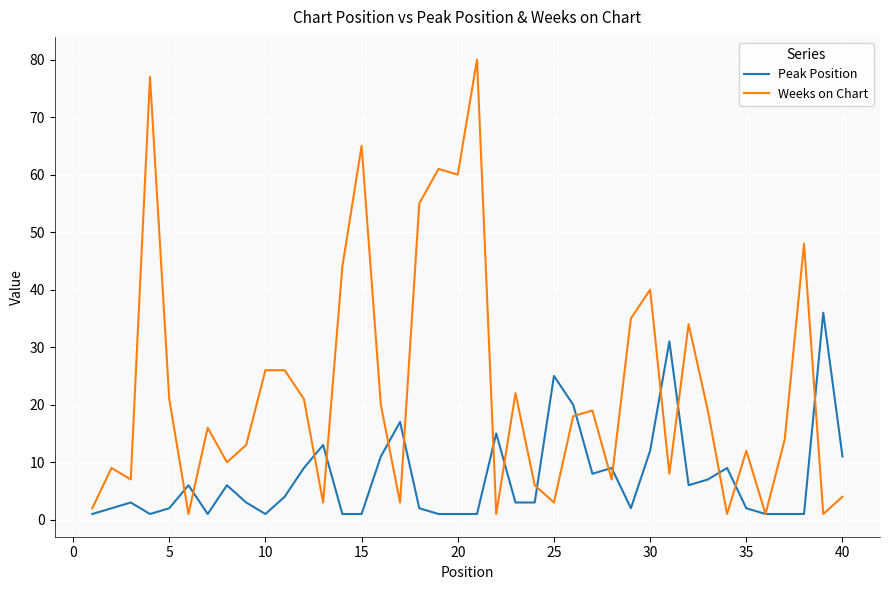

Which series has the largest total across all categories?

Weeks on Chart